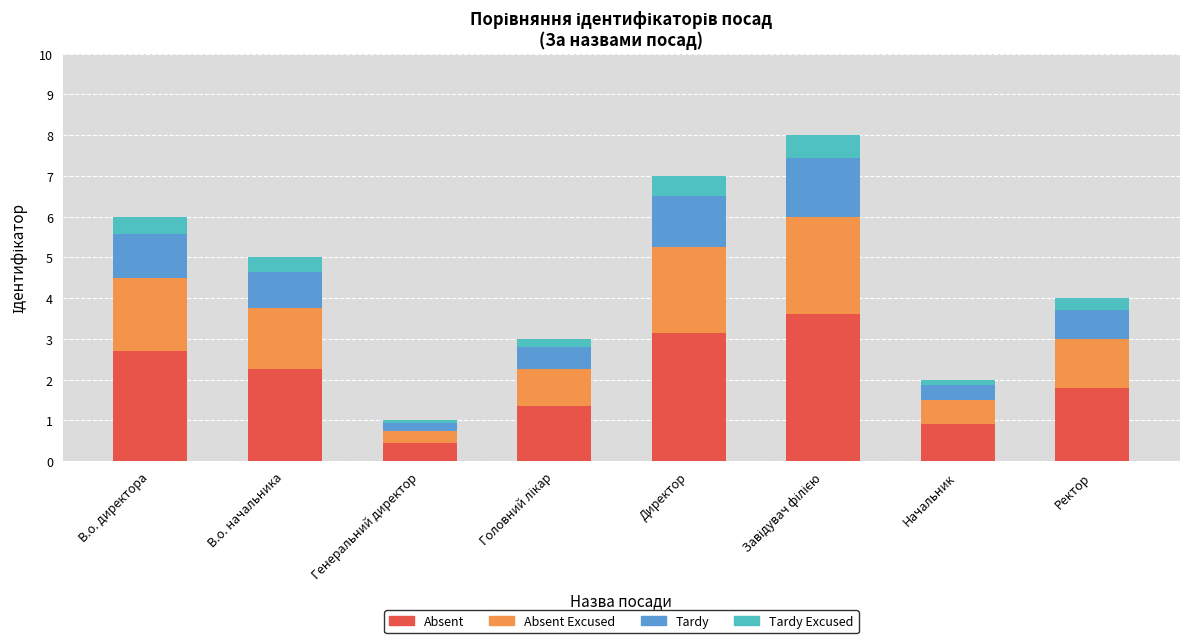

What is the average value of the Absent series?

2.0